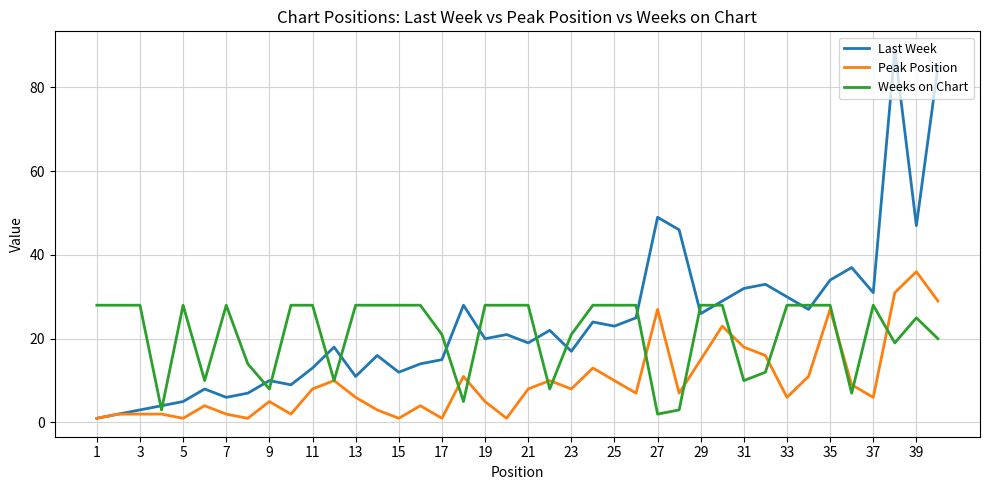

Which series has the largest range (max minus min)?

Last Week